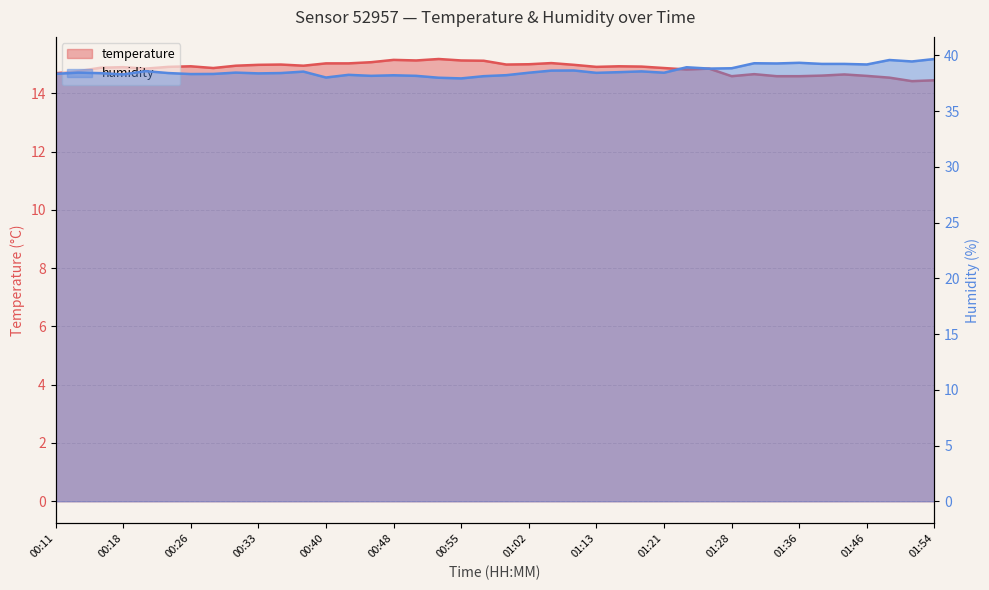

What are all the series names shown in the legend?

temperature, humidity